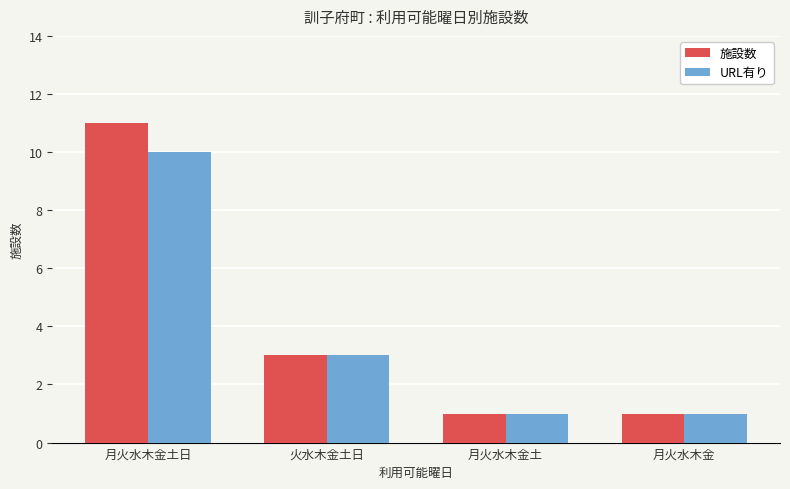

What position from the right is 月火水木金土日?

4